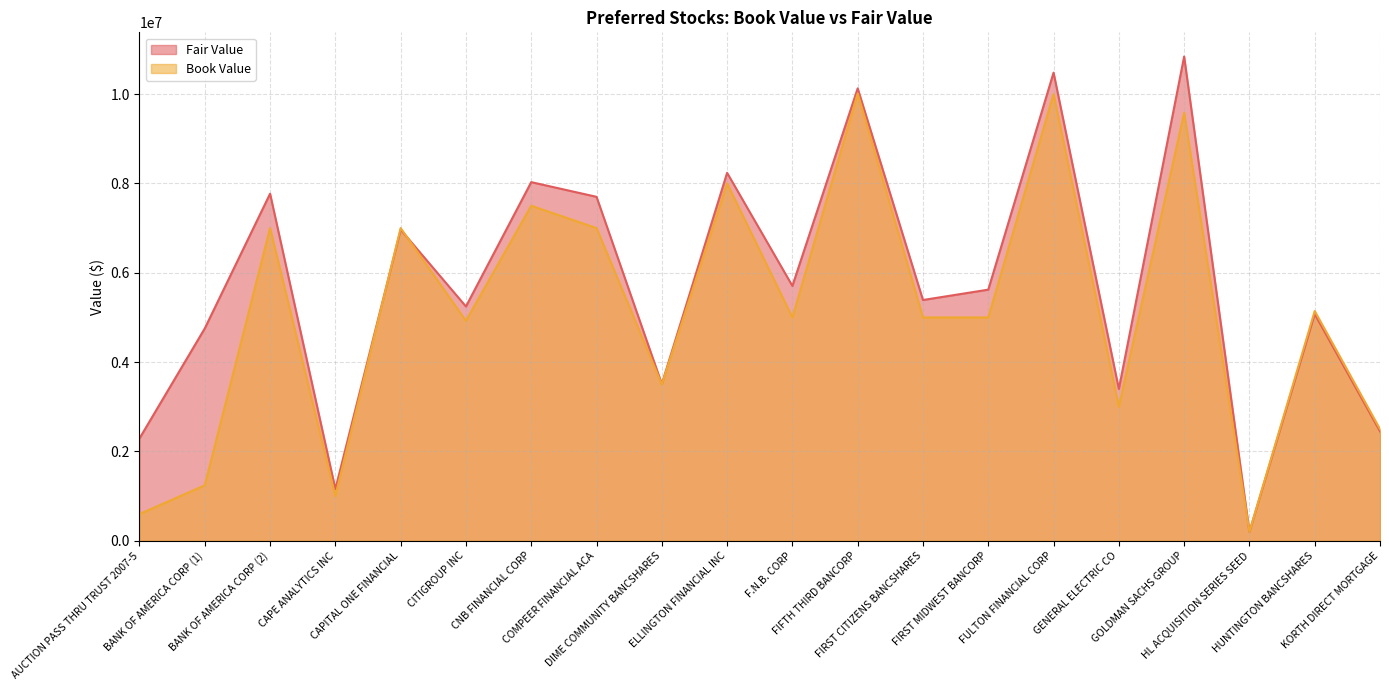

Between which two adjacent categories do Book Value and Fair Value first intersect?

CAPE ANALYTICS INC and CAPITAL ONE FINANCIAL